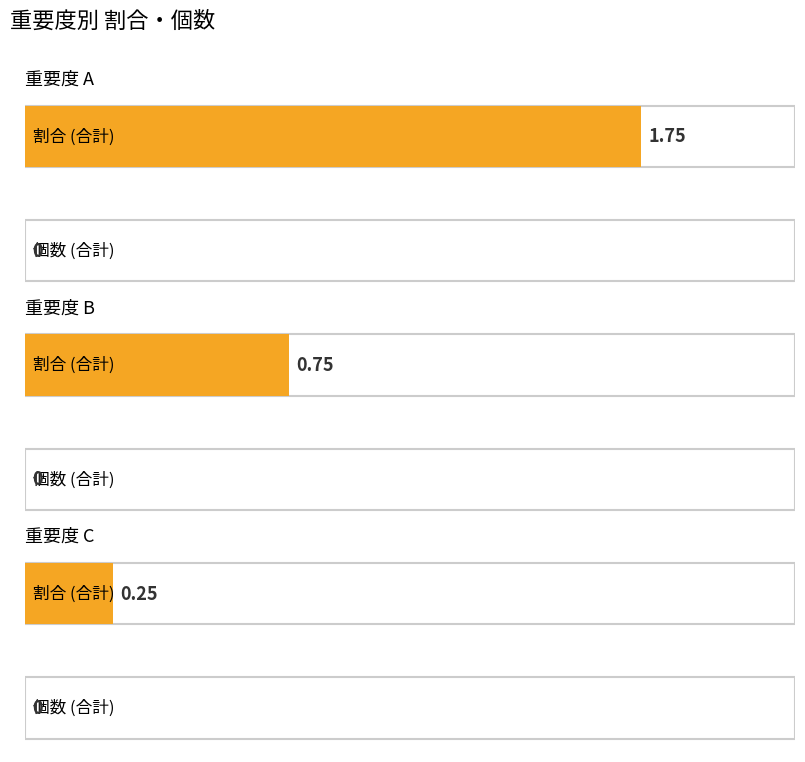

Rank the series by their maximum value, from highest to lowest.

割合, 個数